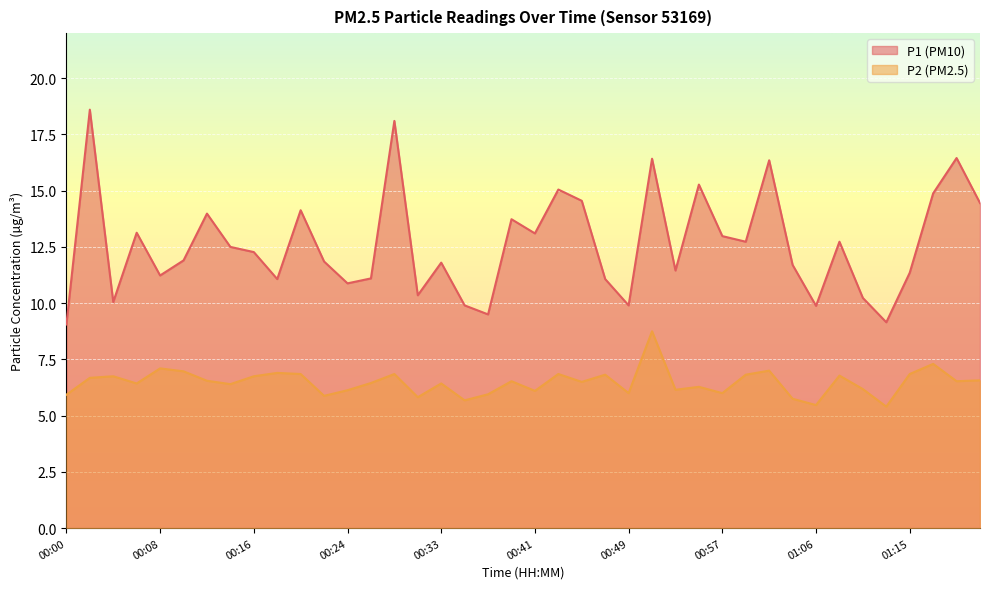

What value does the P2 series have at 00:39?

6.5